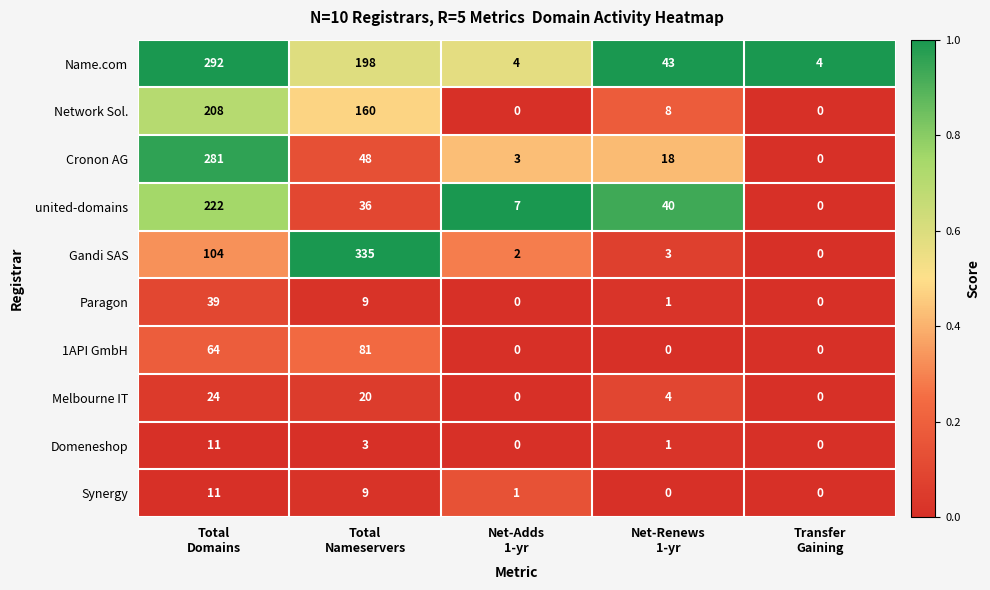

Count the 1API GmbH values in the range 0 to 64.

4